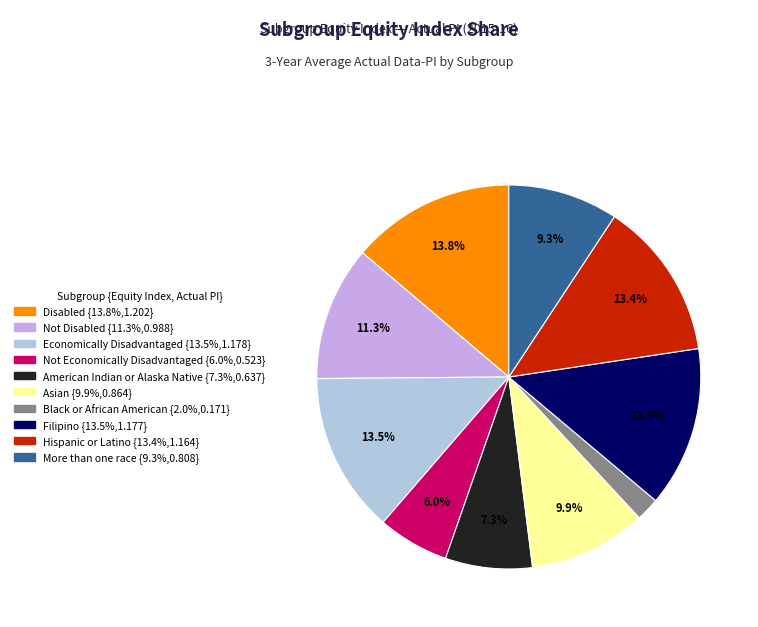

Is there a majority slice in this chart?

No